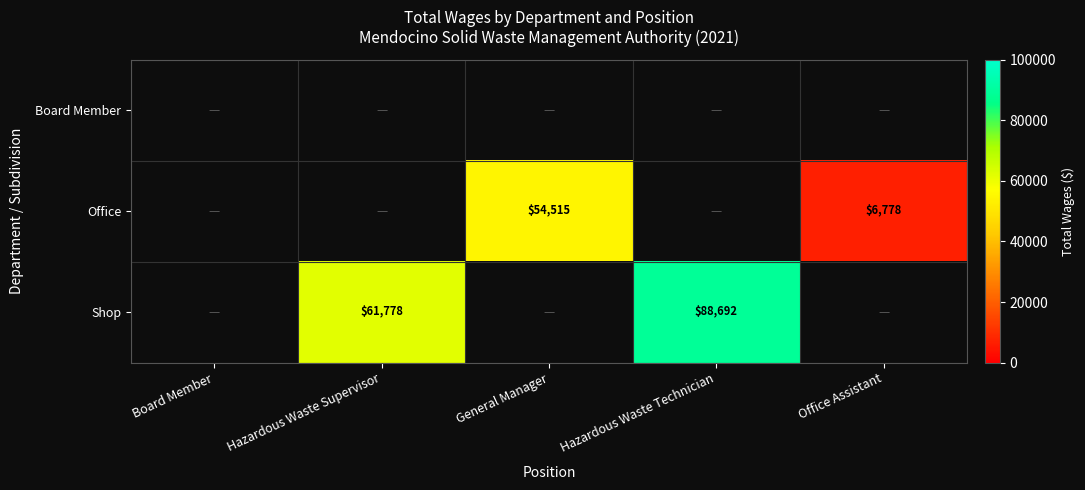

What is the difference between the Shop values at Hazardous Waste Supervisor and Hazardous Waste Technician?

26914